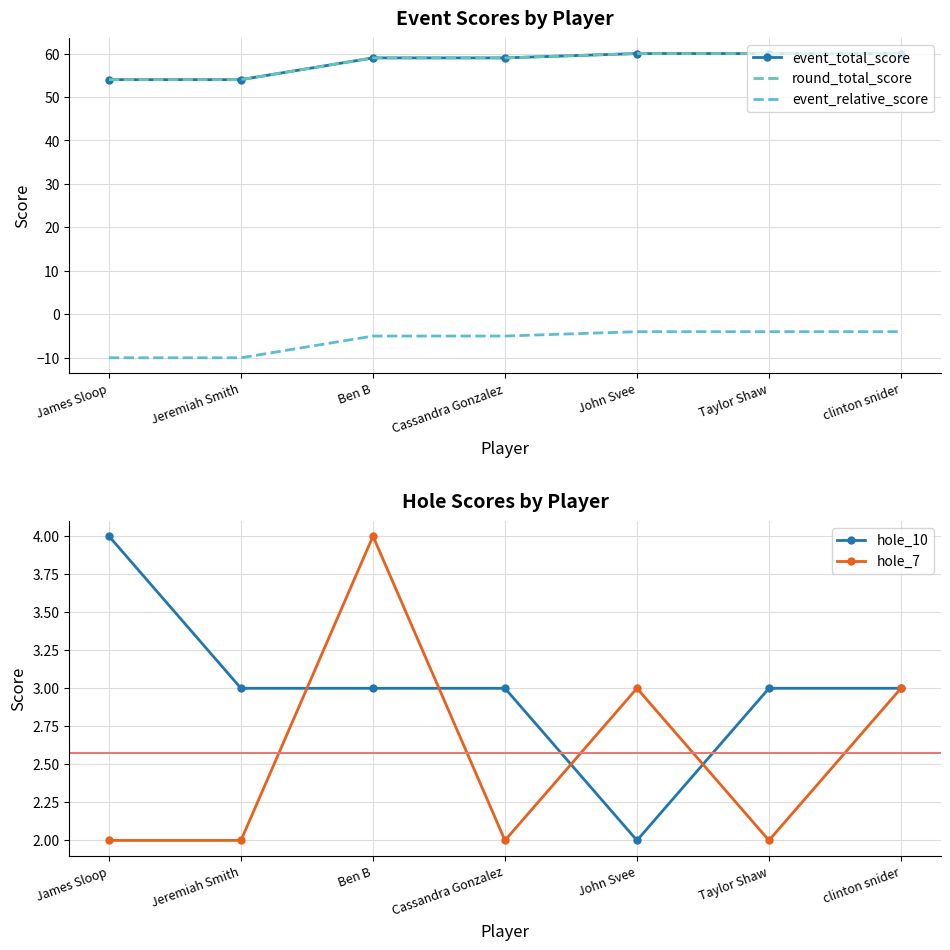

Which series has the largest range (max minus min)?

event_total_score